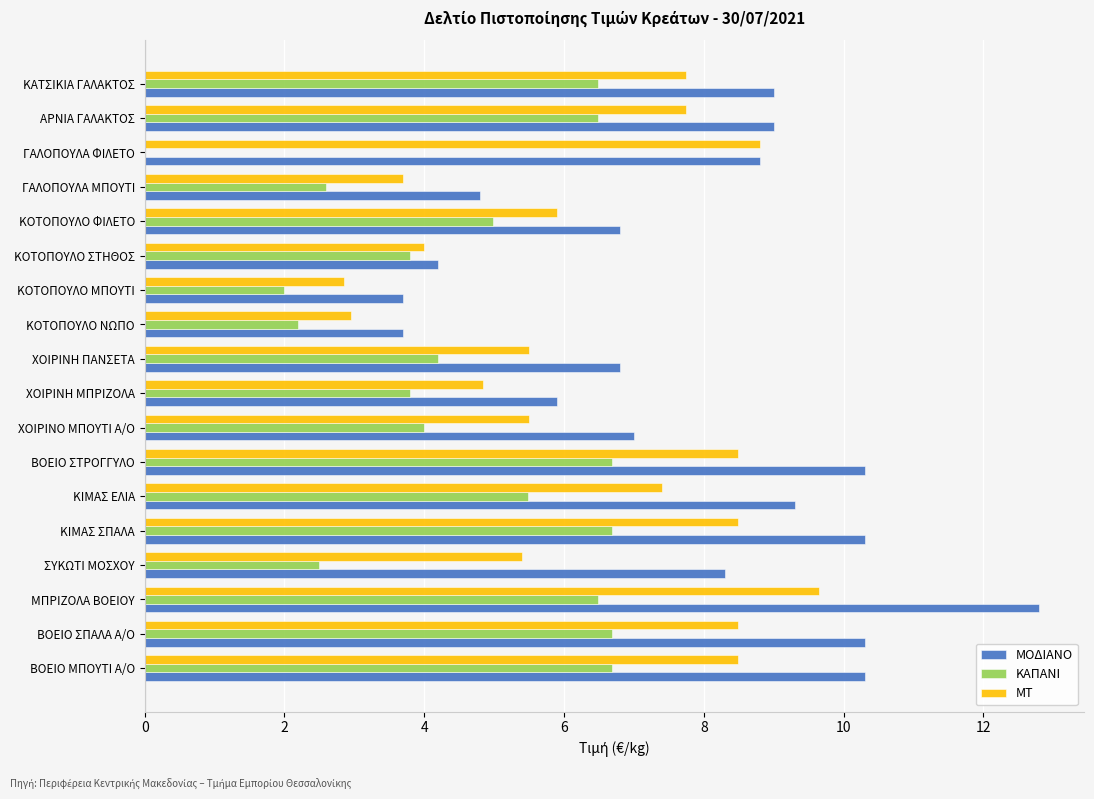

Which category has the highest value across all series?

ΜΠΡΙΖΟΛΑ ΒΟΕΙΟΥ